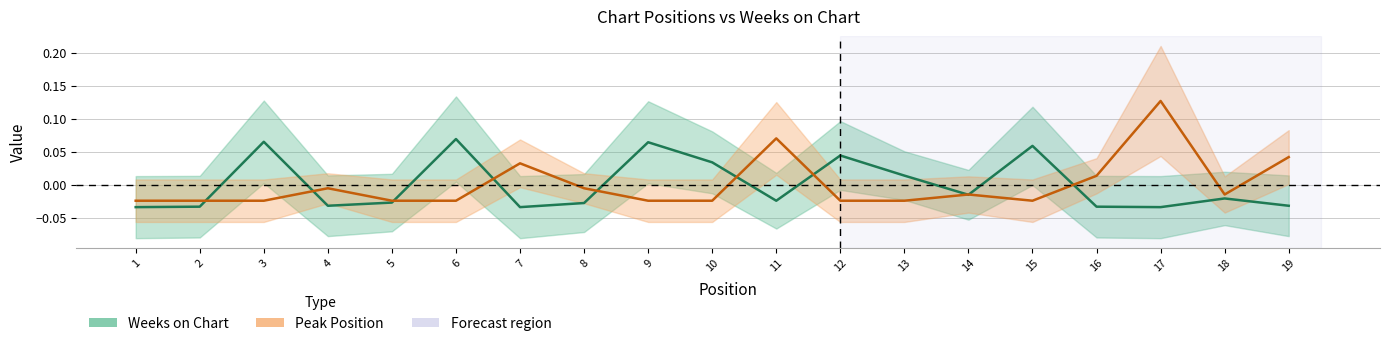

At which label does Weeks on Chart first exceed 0?

3